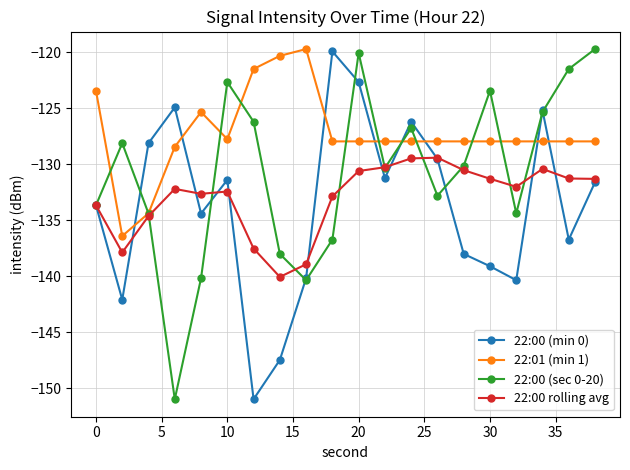

What is the maximum value shown in the chart?

-119.7